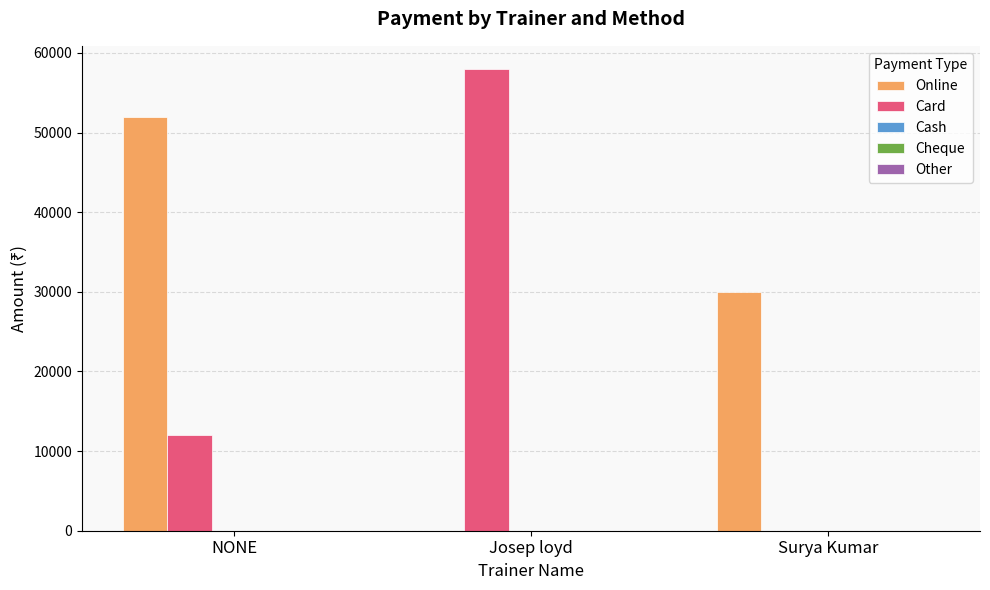

What is the difference between the Online values at Josep loyd and Surya Kumar?

30000.0